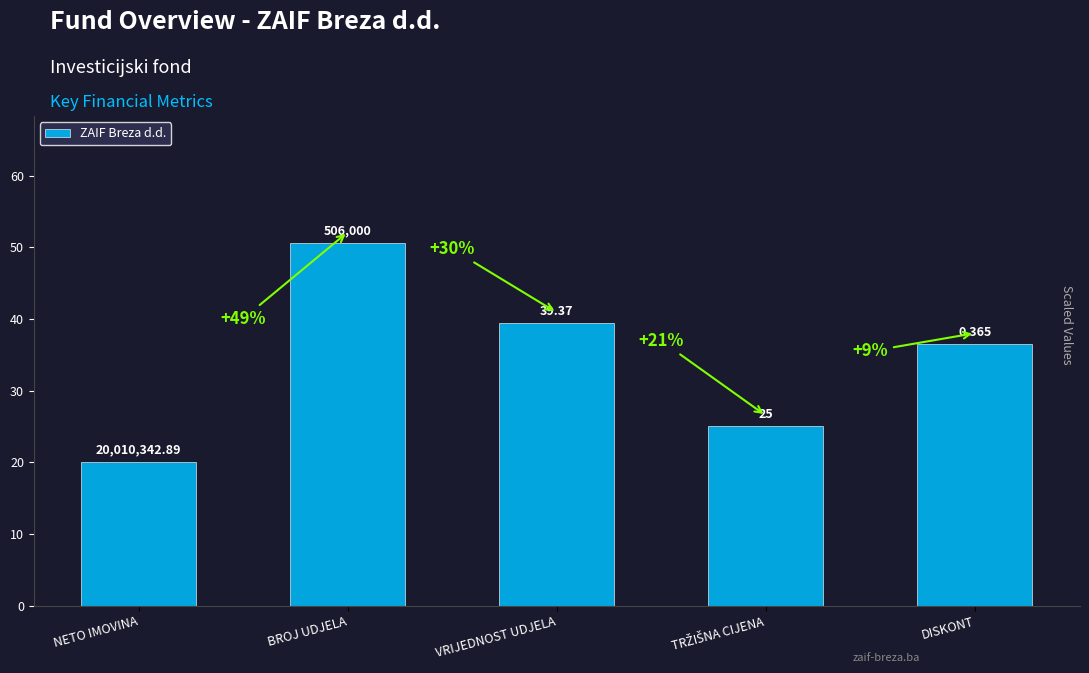

Reading right to left, transcribe all the data shown in this chart.

36.5	25.0	39.4	50.6	20.0